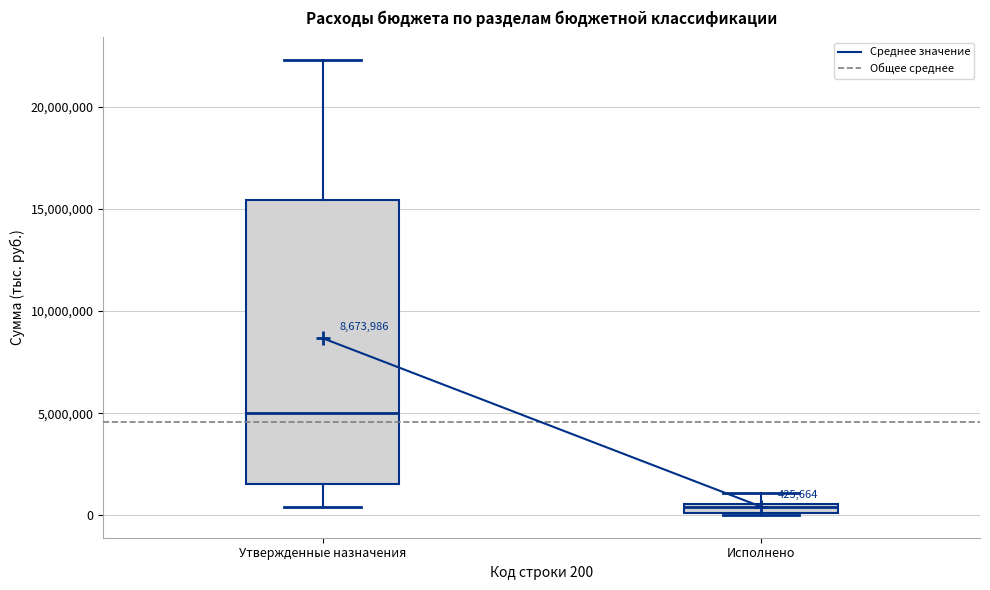

Which box has the lowest median line?

Исполнено